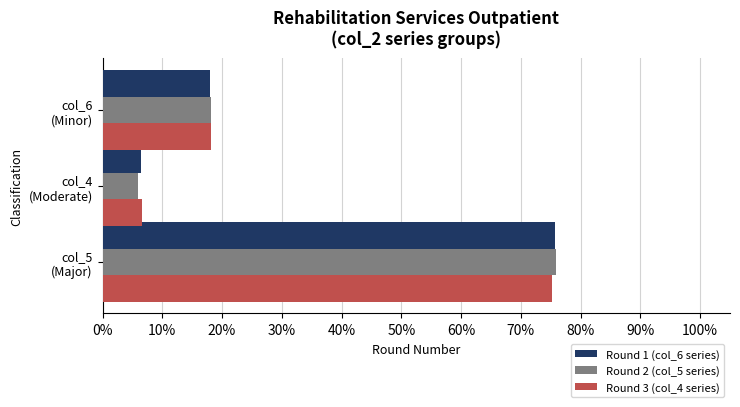

Which series has the largest range (max minus min)?

Round 2 (col_5 series)